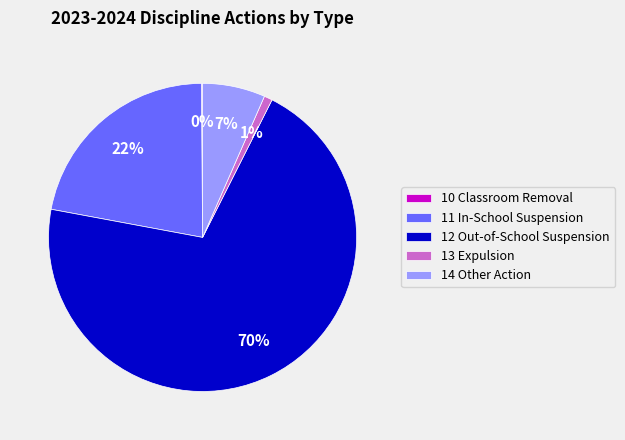

Between 12 Out-of-School Suspension and 13 Expulsion, which is larger?

12 Out-of-School Suspension